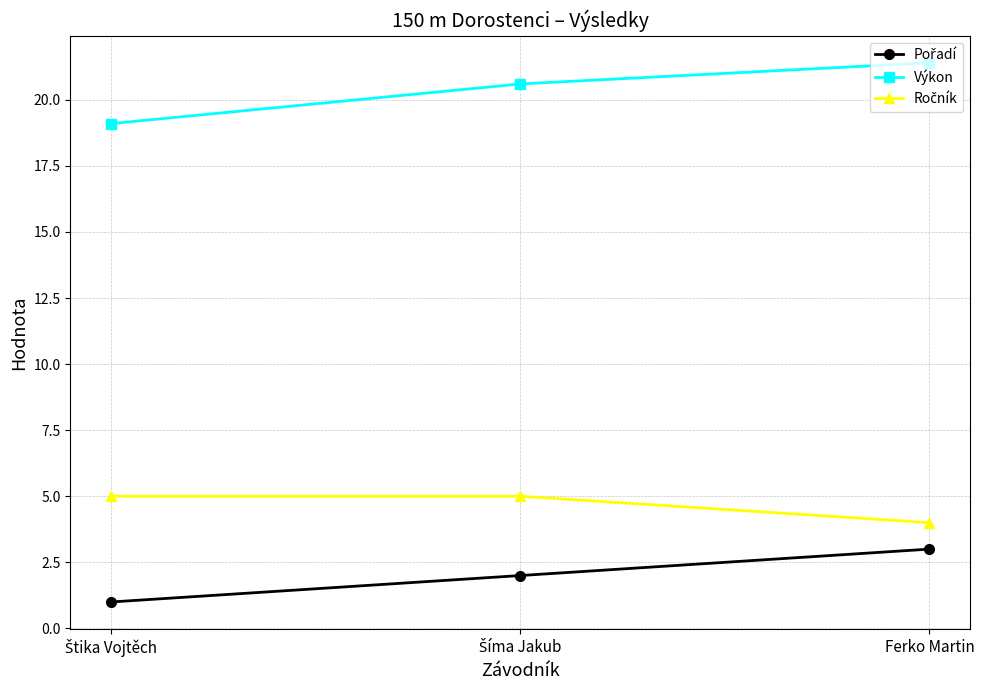

At how many categories does at least one series exceed 7?

3